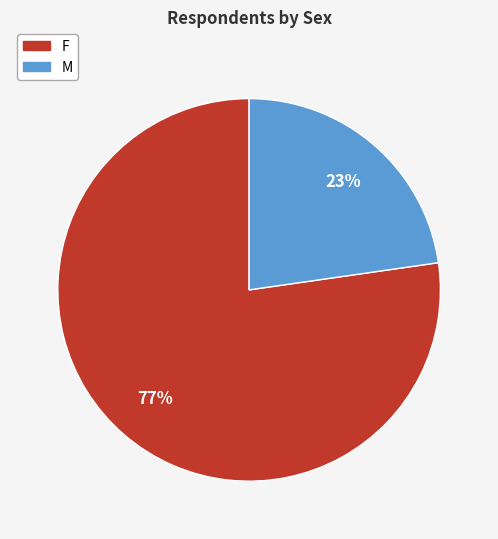

Between M and F, which is larger?

F